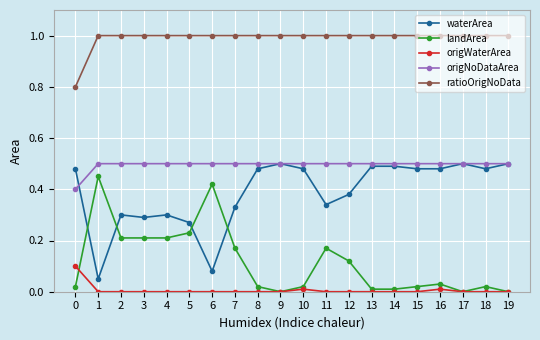

True or false: origNoDataArea has a value of 0.8 at 9.

False